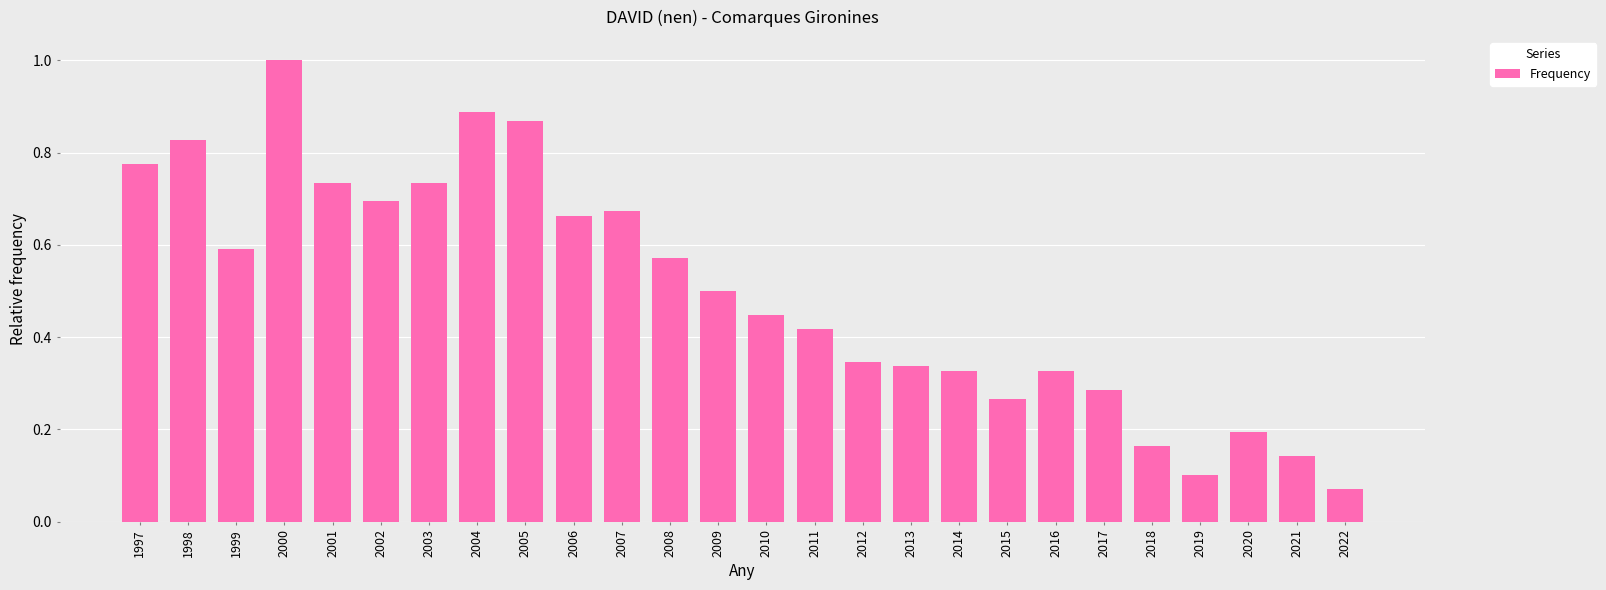

What is the average value?

0.5